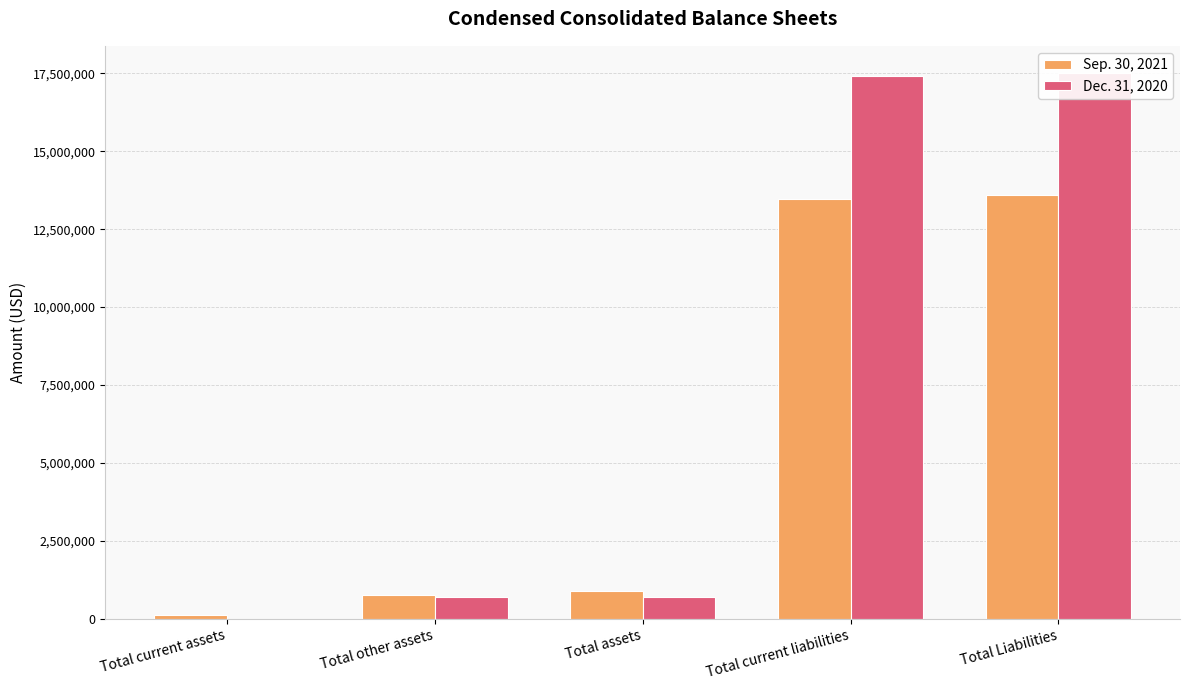

What is the difference between the highest and lowest values at Total Liabilities?

3922837